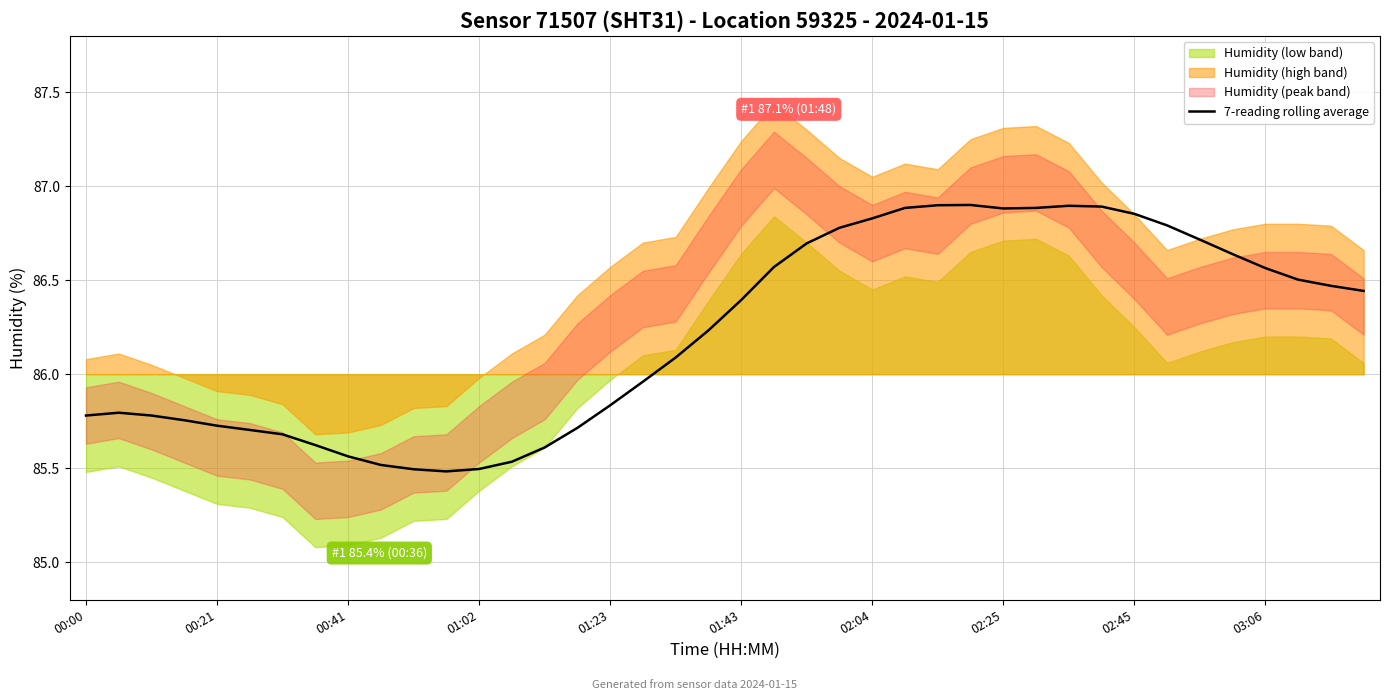

At which label does the data first exceed 86?

18